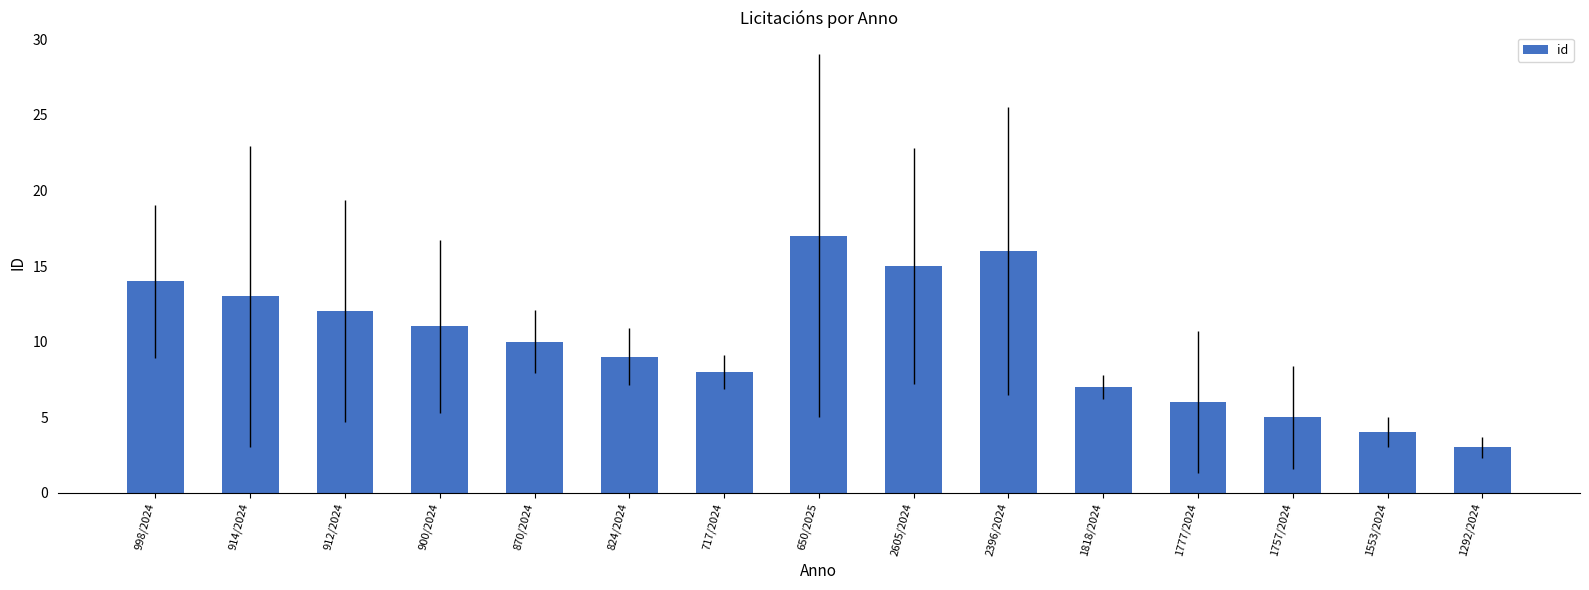

List the labels in order of value, largest first.

650/2025, 2396/2024, 2605/2024, 998/2024, 914/2024, 912/2024, 900/2024, 870/2024, 824/2024, 717/2024, 1818/2024, 1777/2024, 1757/2024, 1553/2024, 1292/2024